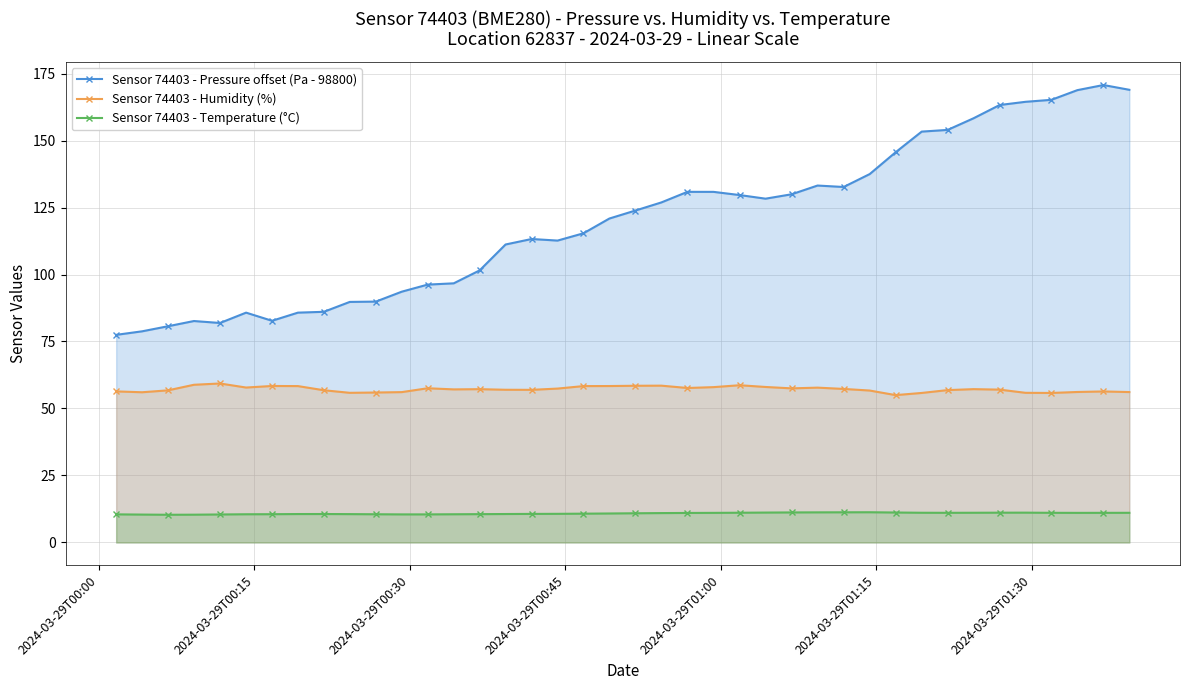

What is the smallest value displayed?

10.3